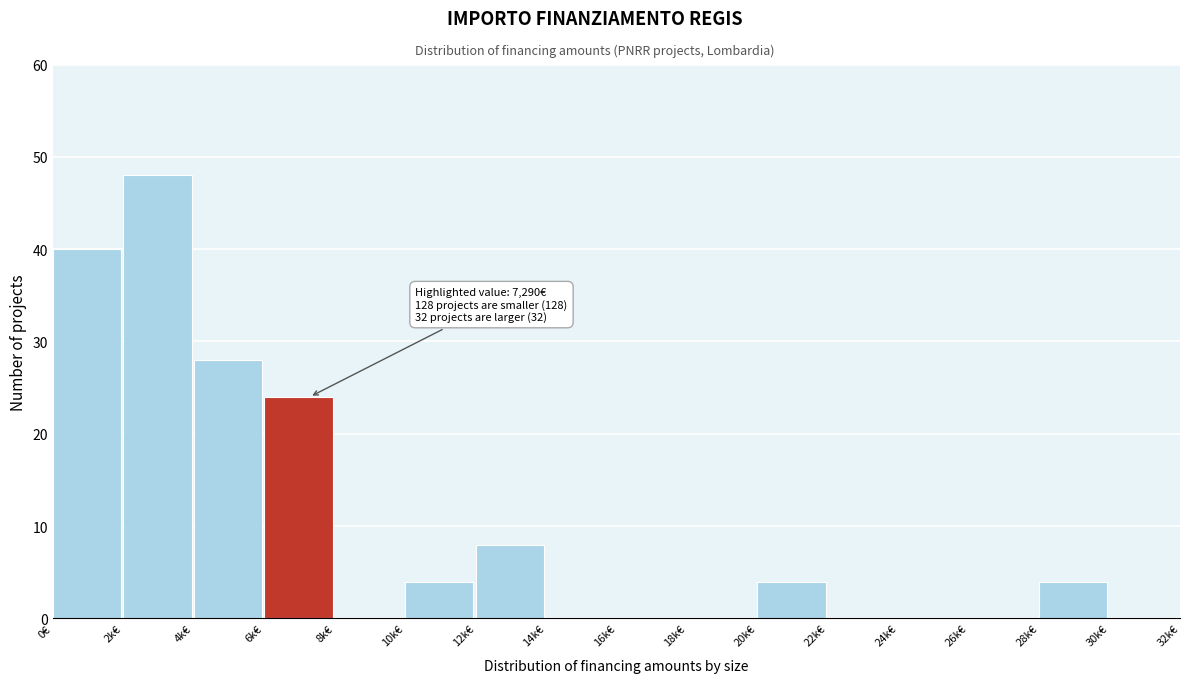

Reading left to right, transcribe all the data shown in this chart.

0€=40	2k€=48	4k€=28	6k€=24	8k€=0	10k€=4	12k€=8	14k€=0	16k€=0	18k€=0	20k€=4	22k€=0	24k€=0	26k€=0	28k€=4	30k€=0